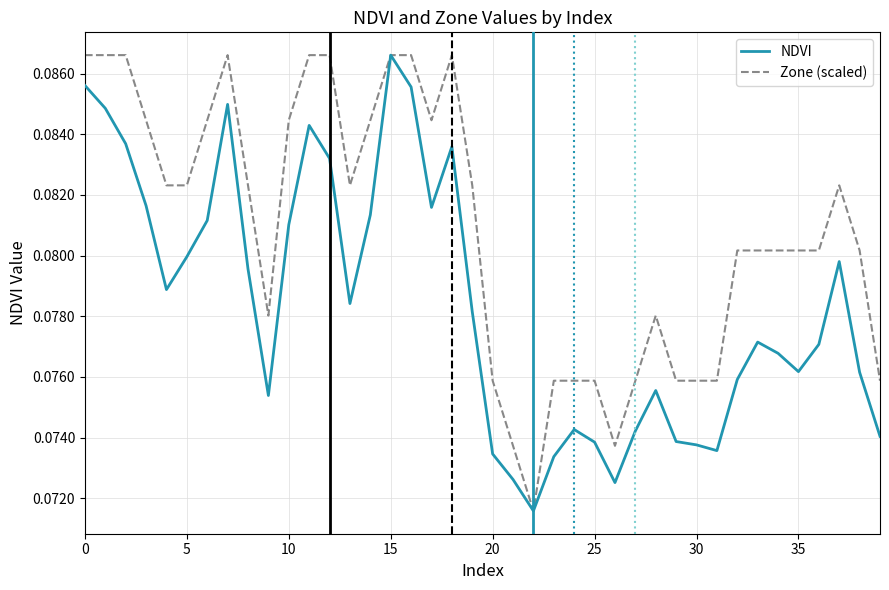

Which series has the largest total across all categories?

Zone (scaled)